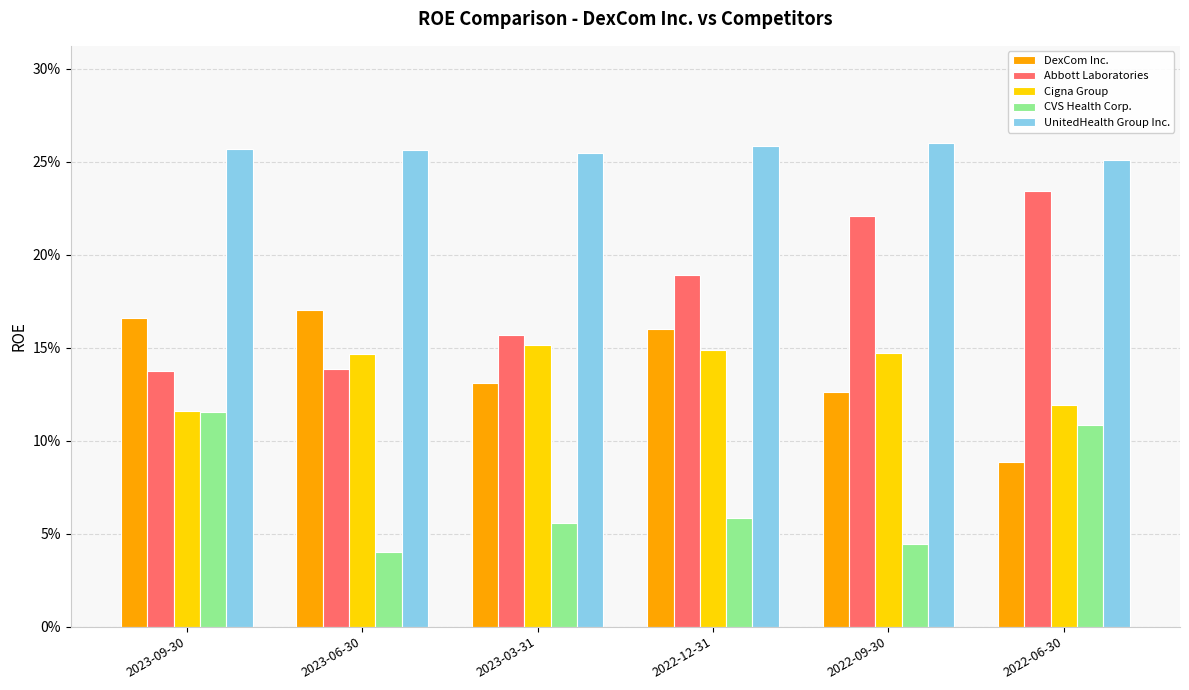

What position from the right is 2023-09-30?

6